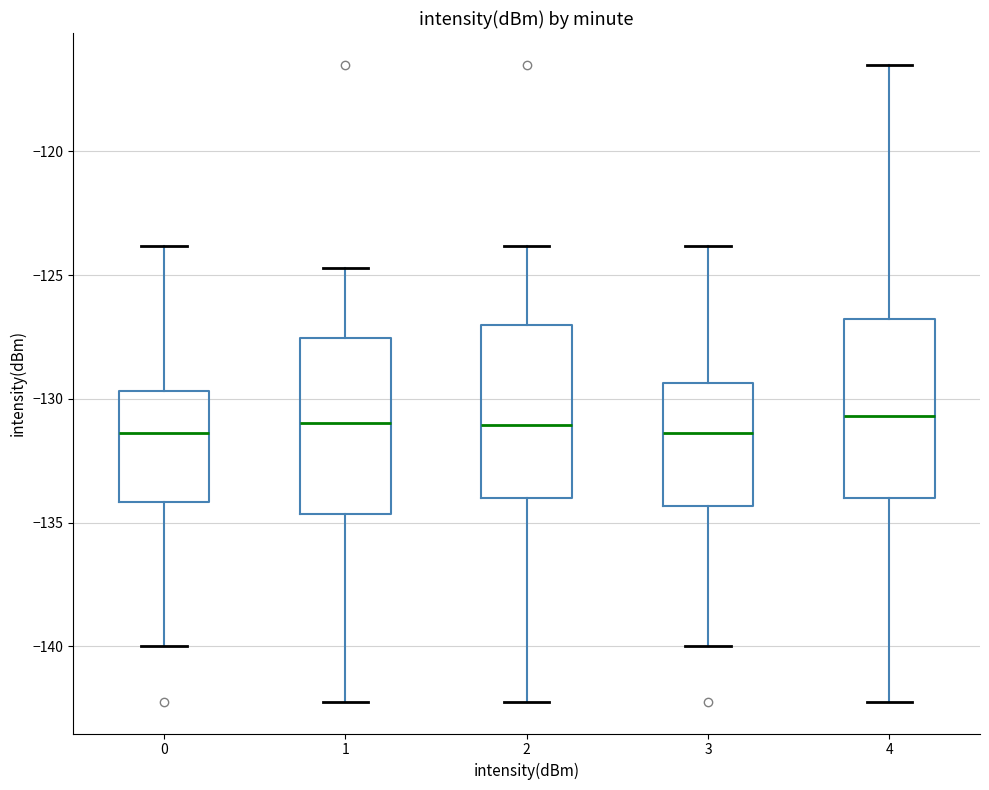

Reading left to right, transcribe this box plot: for each box, give where its median line is, the range the box spans, and where its two whiskers end, as read against the y-axis. The values are not printed on the chart, so give them approximately, as read against the axis.

0: median -131.5, box -134.0 to -129.5, whiskers -140.0 to -124.0
1: median -131.0, box -134.5 to -127.5, whiskers -142.0 to -124.5
2: median -131.0, box -134.0 to -127.0, whiskers -142.0 to -124.0
3: median -131.5, box -134.5 to -129.5, whiskers -140.0 to -124.0
4: median -130.5, box -134.0 to -127.0, whiskers -142.0 to -116.5